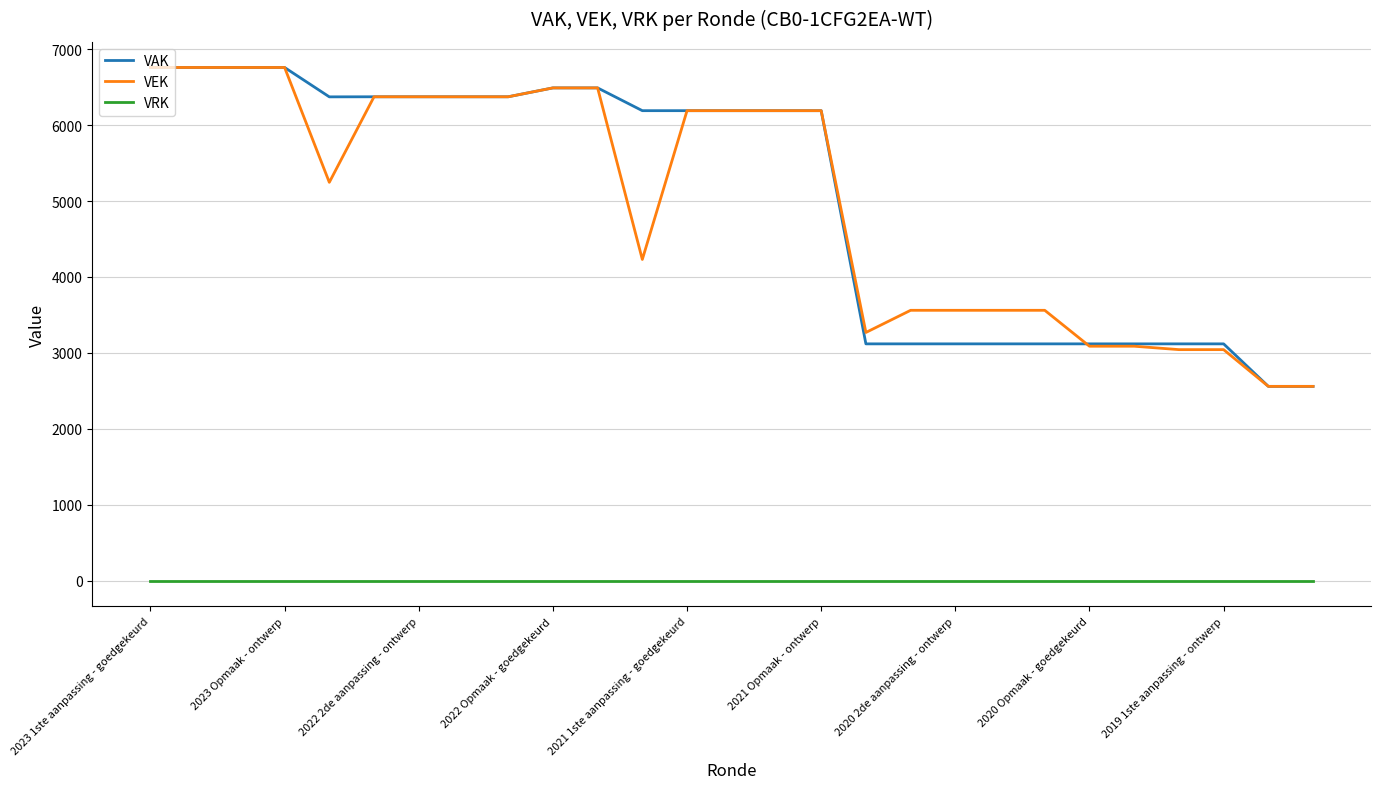

True or false: VRK and VEK cross at least once.

False